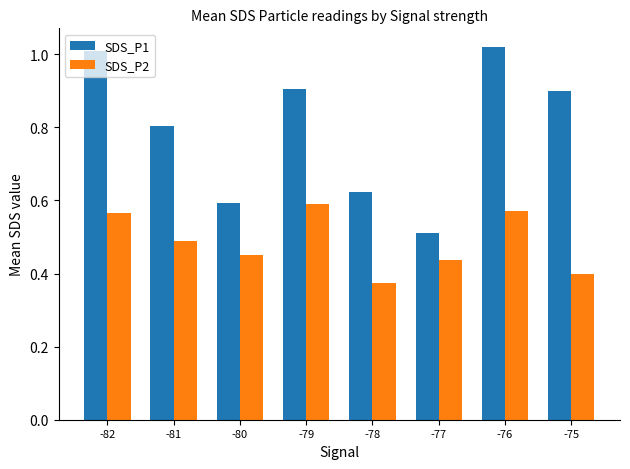

Rank the series by their average value, from highest to lowest.

SDS_P1, SDS_P2